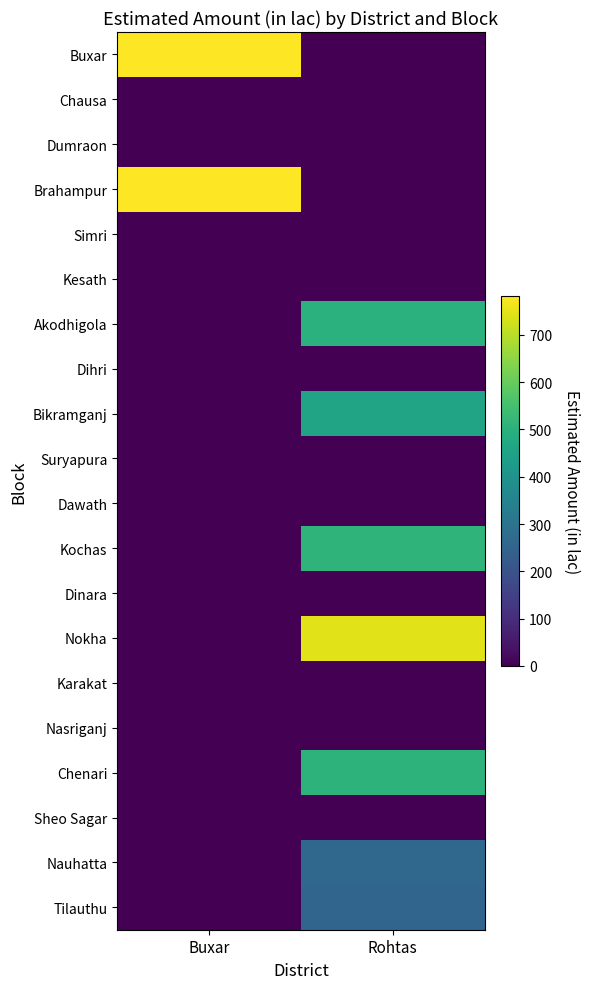

At how many categories does at least one series exceed 617?

2